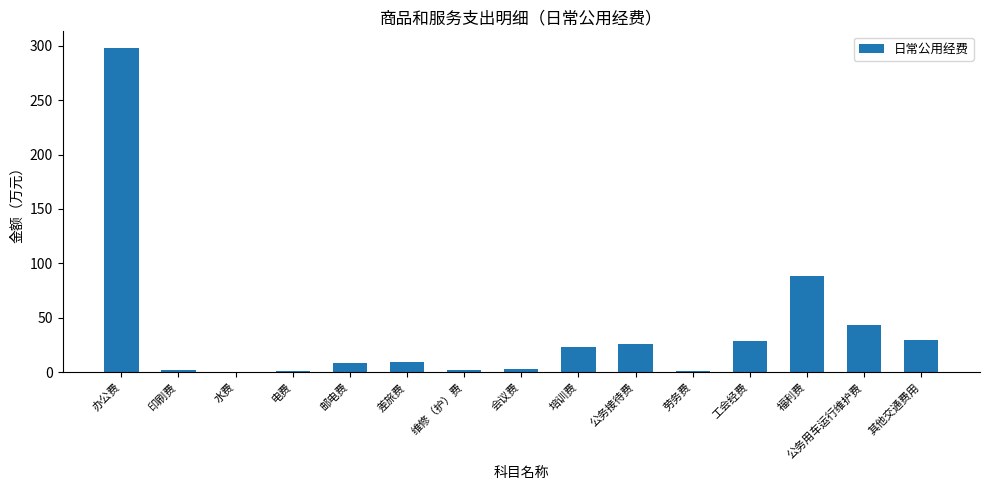

Read the value at 公务接待费.

26.4